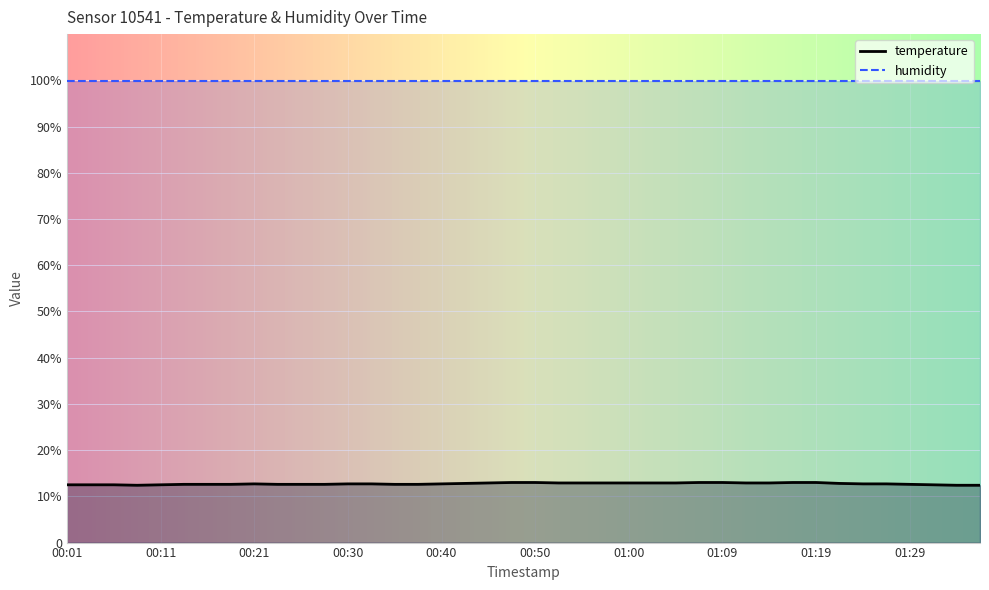

List the labels in order of value, smallest first.

00:08, 01:34, 01:36, 00:01, 00:04, 00:06, 00:11, 01:31, 00:13, 00:16, 00:18, 00:23, 00:26, 00:28, 00:35, 00:38, 01:29, 00:21, 00:30, 00:33, 00:40, 01:24, 01:27, 00:43, 01:22, 00:45, 00:52, 00:55, 00:57, 01:00, 01:02, 01:05, 01:12, 01:14, 00:48, 00:50, 01:07, 01:09, 01:17, 01:19